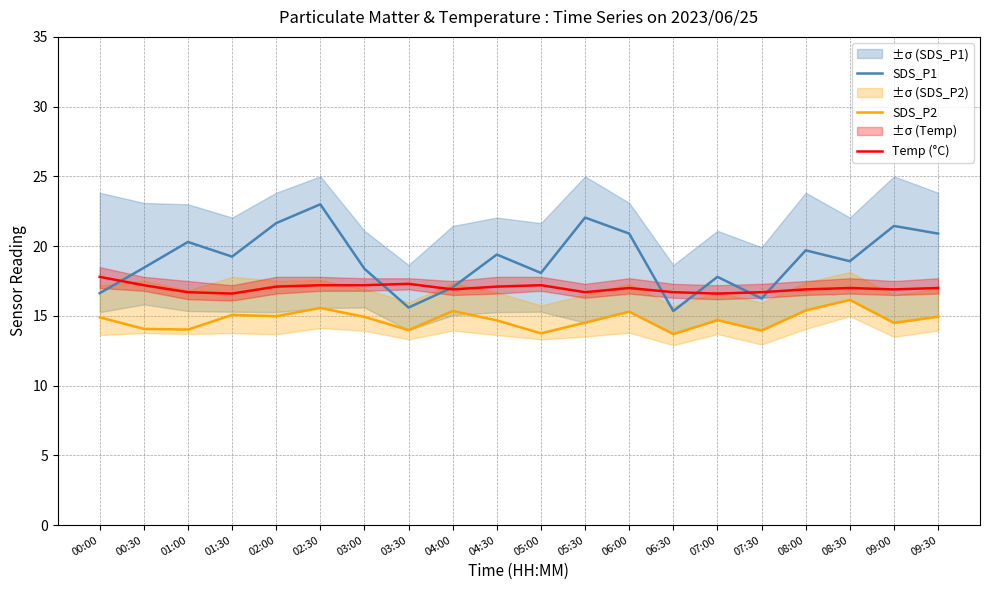

Which series ends up on top after the final intersection of SDS_P1 and Temp (°C)?

SDS_P1